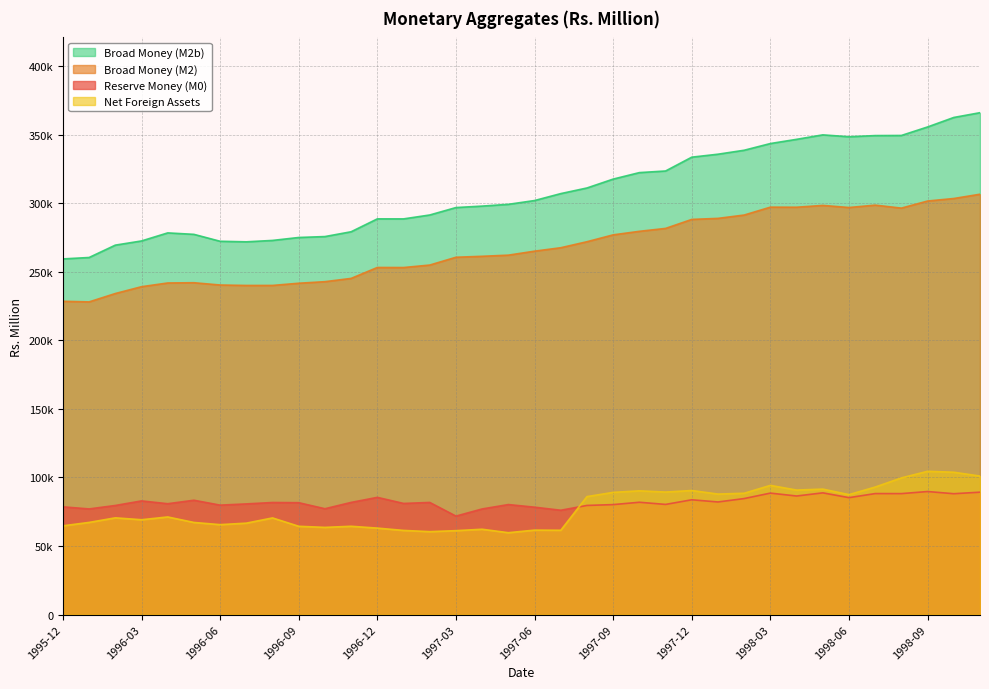

Which series changed the most between 1996-11 and 1998-10?

Broad Money (M2b)